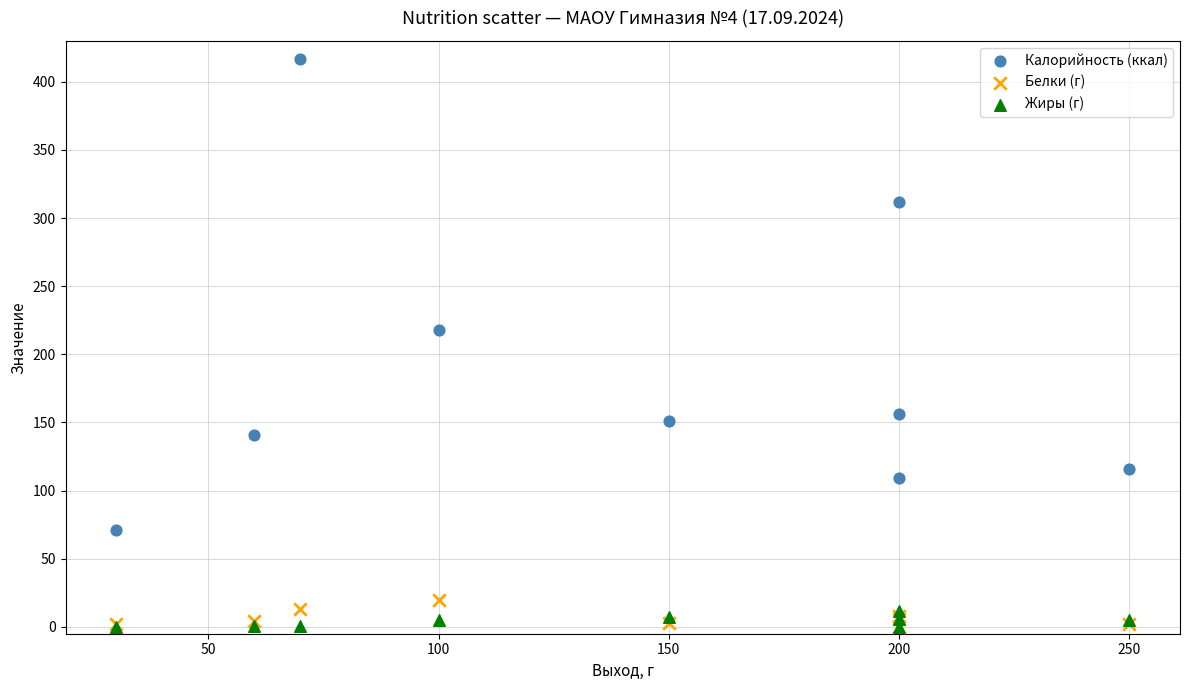

Which series has the largest Y range (max minus min)?

Калорийность (ккал)